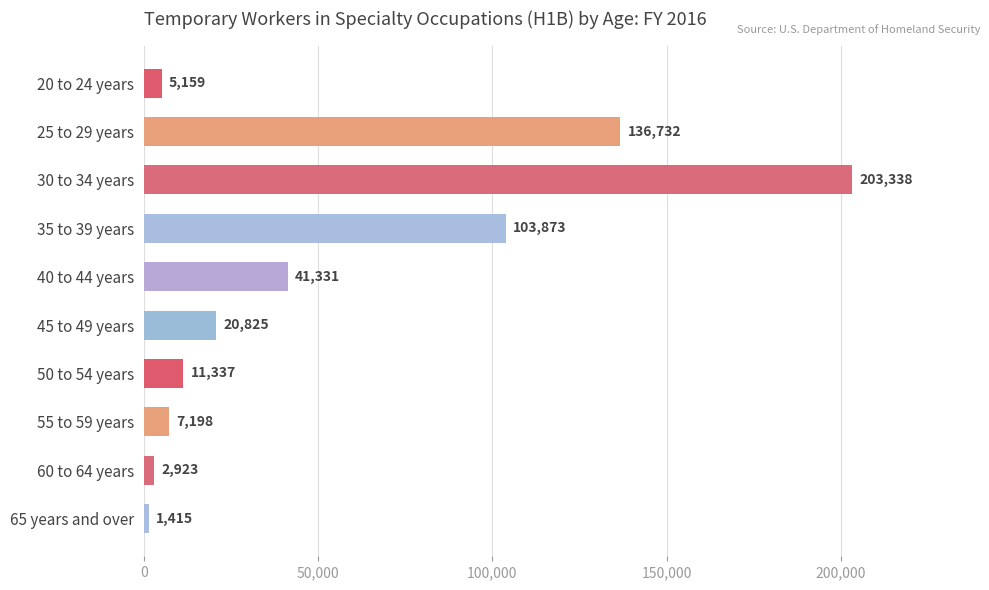

True or false: the data shows 2486 at 50 to 54 years.

False